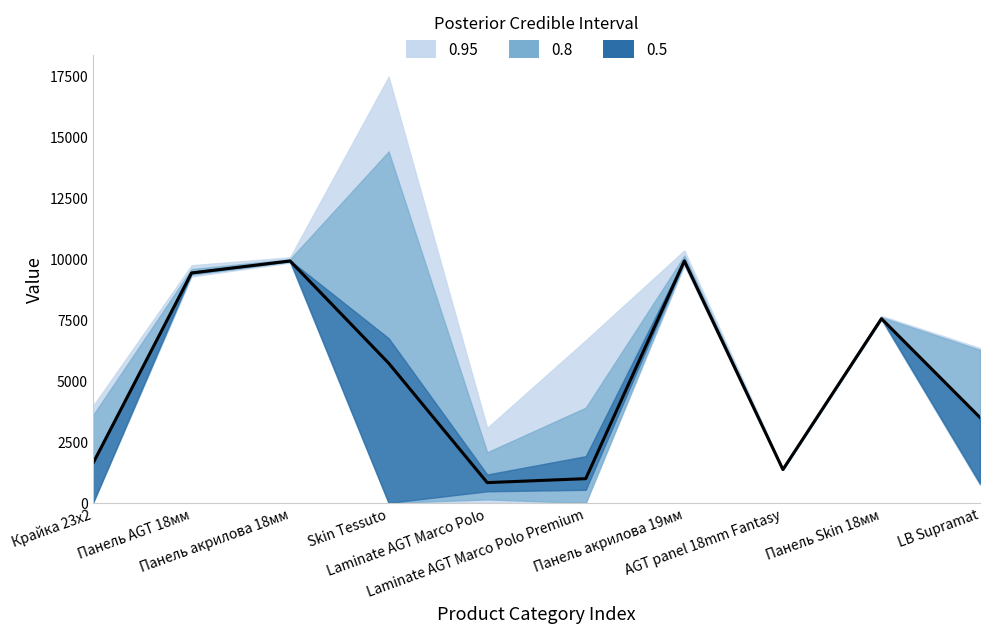

At which category does the data reach its first local valley?

Laminate AGT Marco Polo